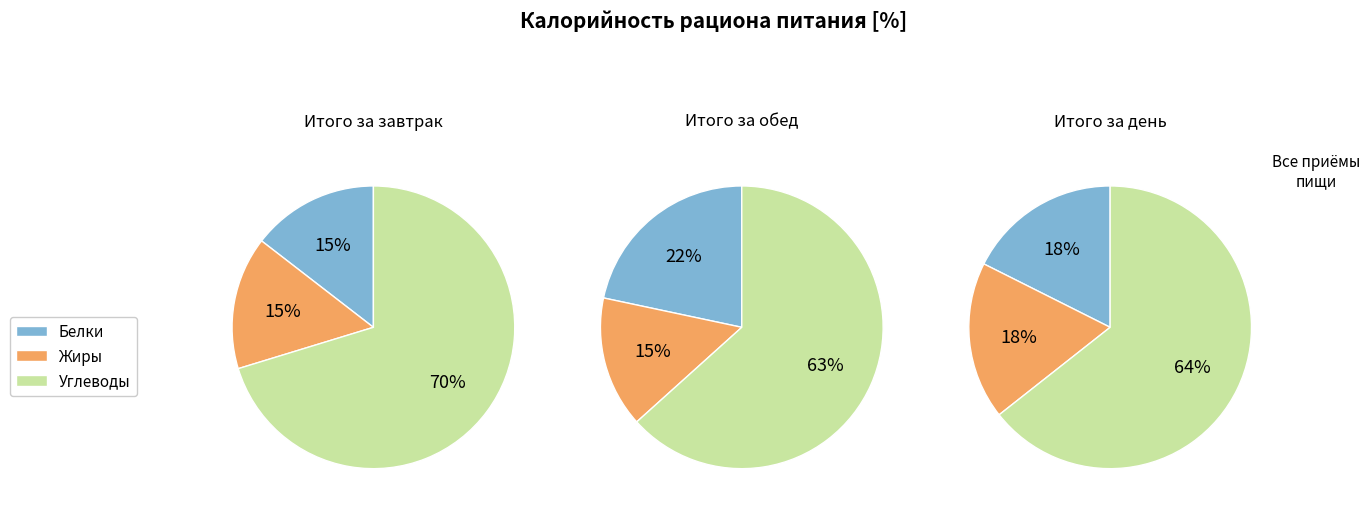

Combined, what portion of the pie is 1 and 2?

39.1%